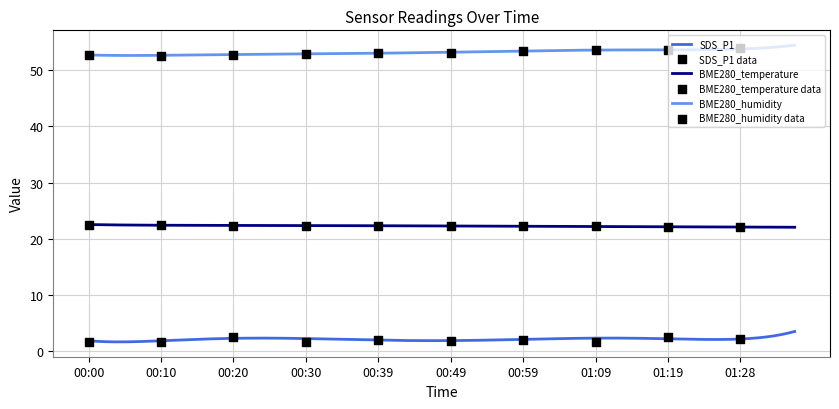

Which series has the largest total across all categories?

BME280_humidity